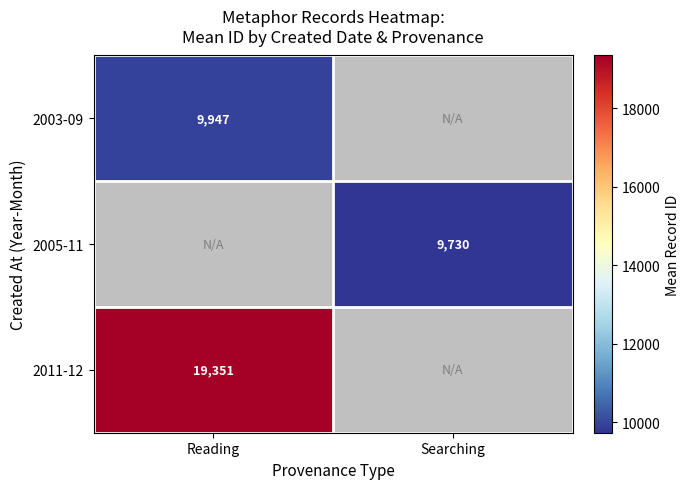

The value of 2005-11 at Searching is 9730. True or false?

True